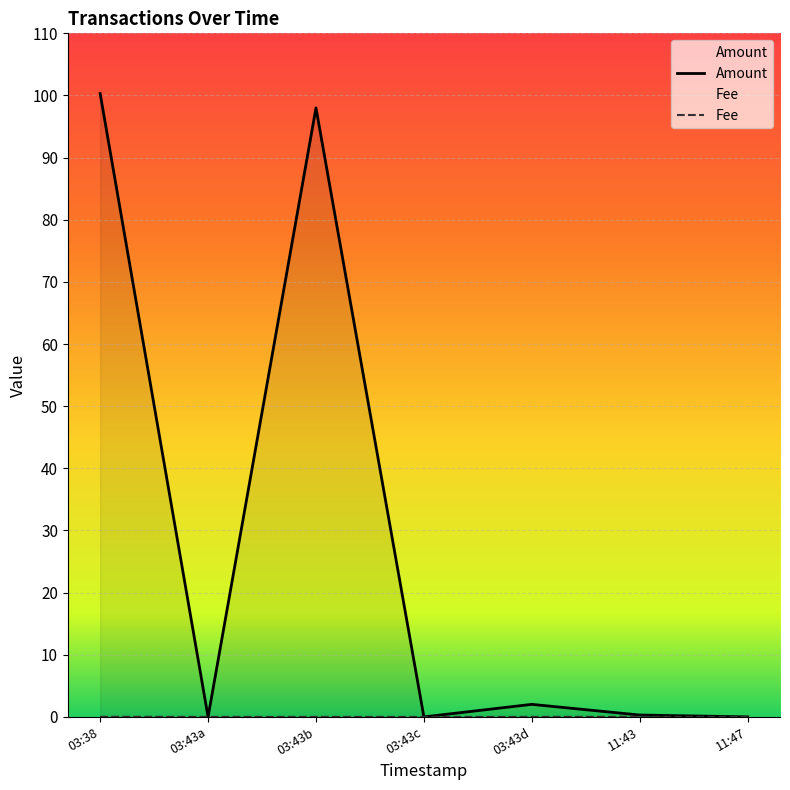

Is it true that Amount equals 100.3 at 03:38?

True